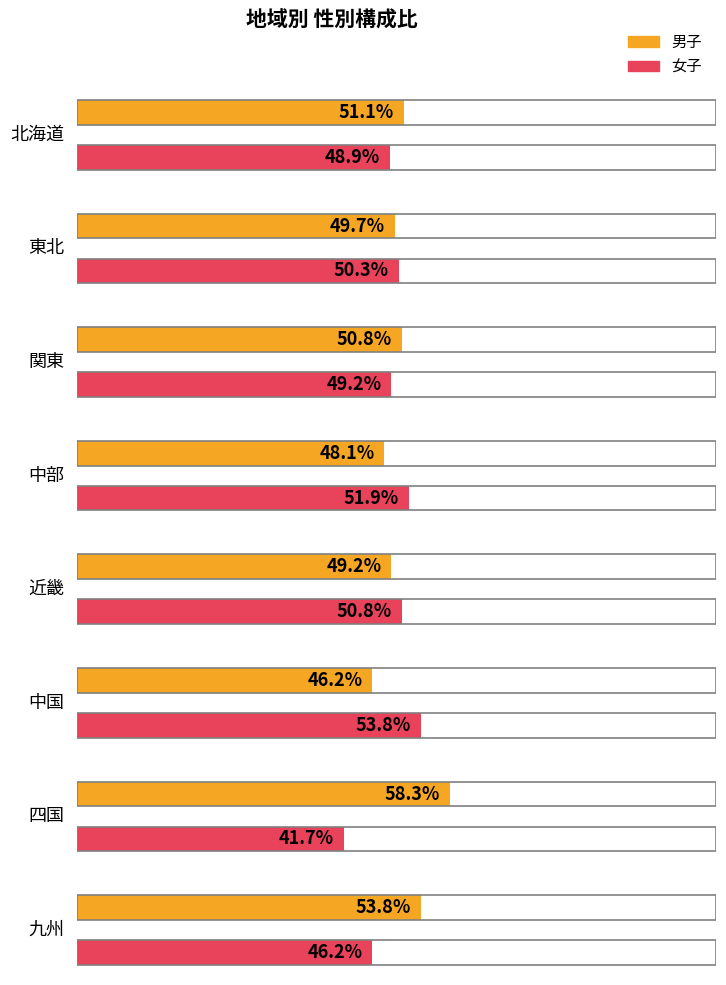

Where is 女子 nearest to the value 47?

九州